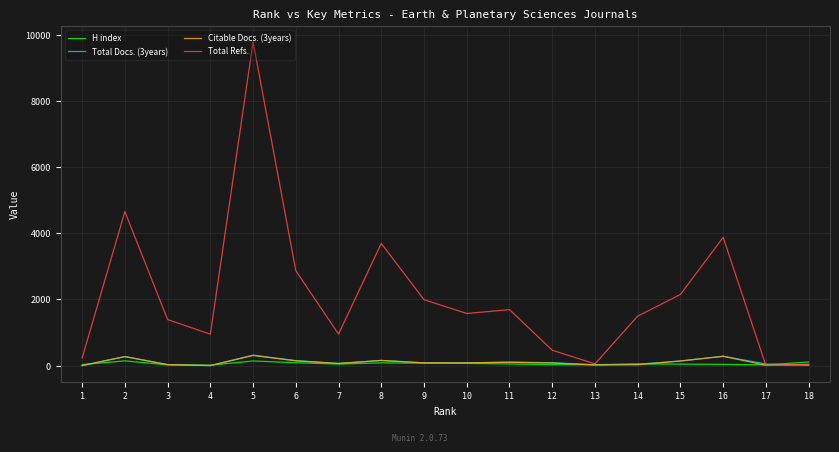

What is the average value of the Total Docs. (3years) series?

103